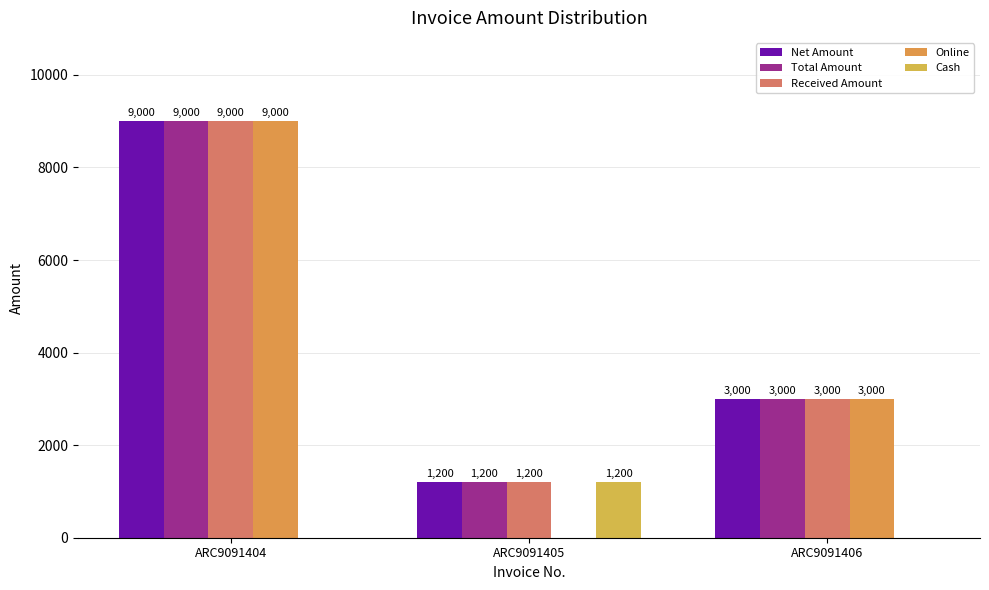

Reading left to right, transcribe all the data shown in this chart.

Net Amount: 9000	1200	3000
Total Amount: 9000	1200	3000
Received Amount: 9000	1200	3000
Online: 9000	0	3000
Cash: 0	1200	0